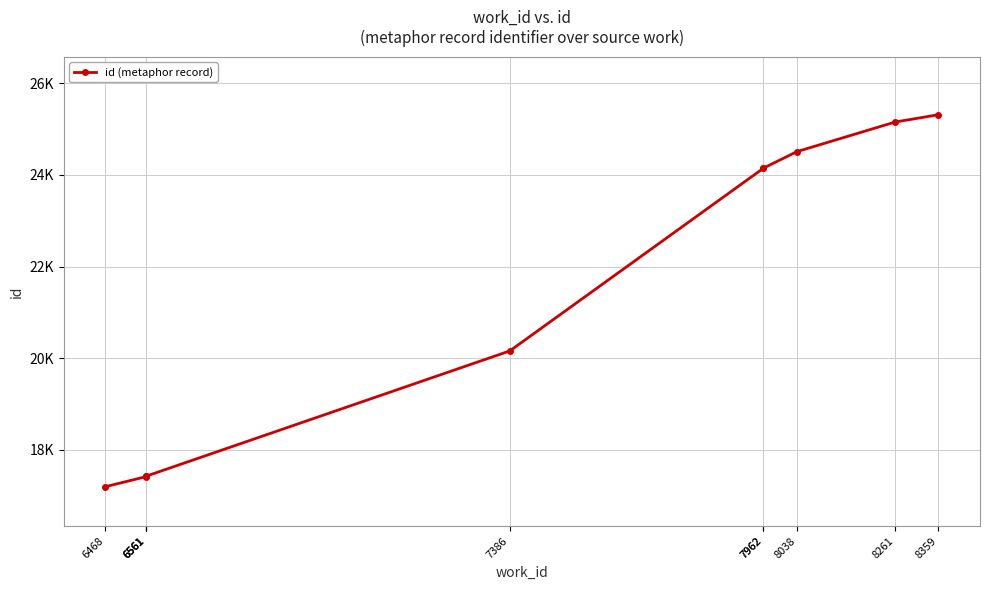

How many lines are shown in the chart?

1